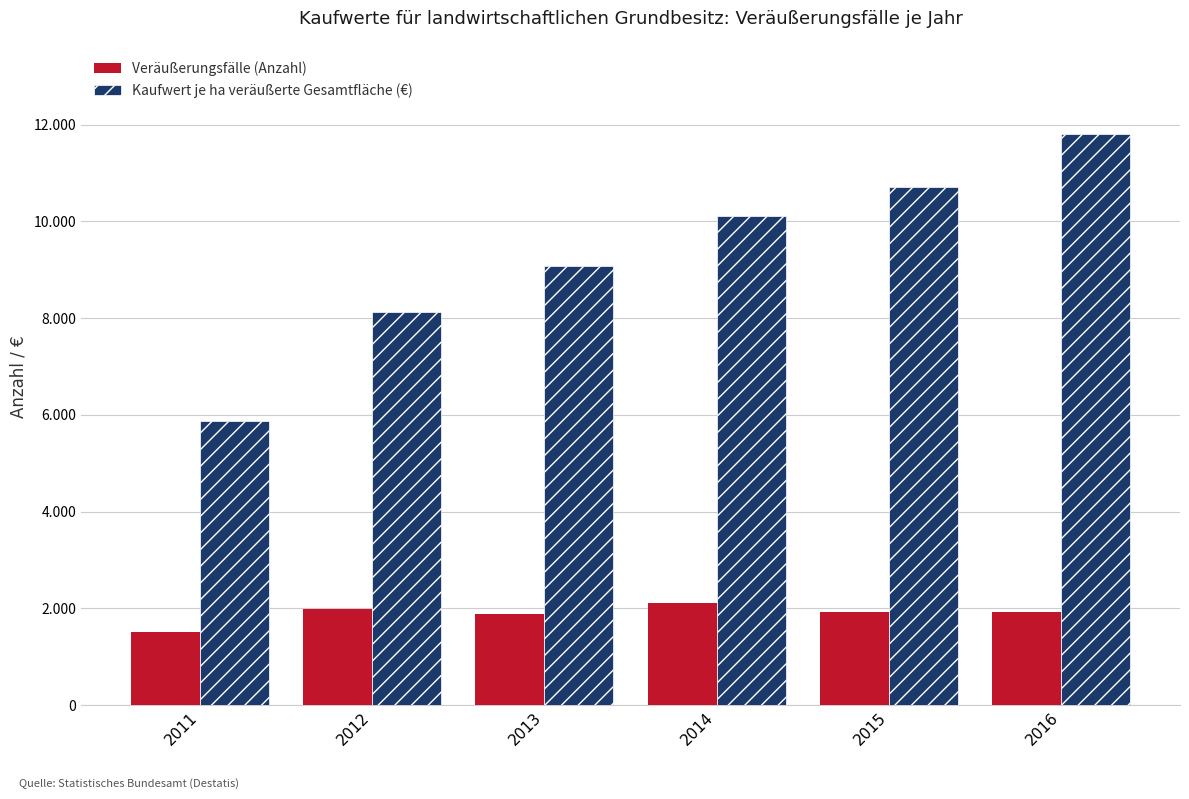

How many Kaufwert je ha veräußerte Gesamtfläche (€) values are between 8131 and 10706?

4